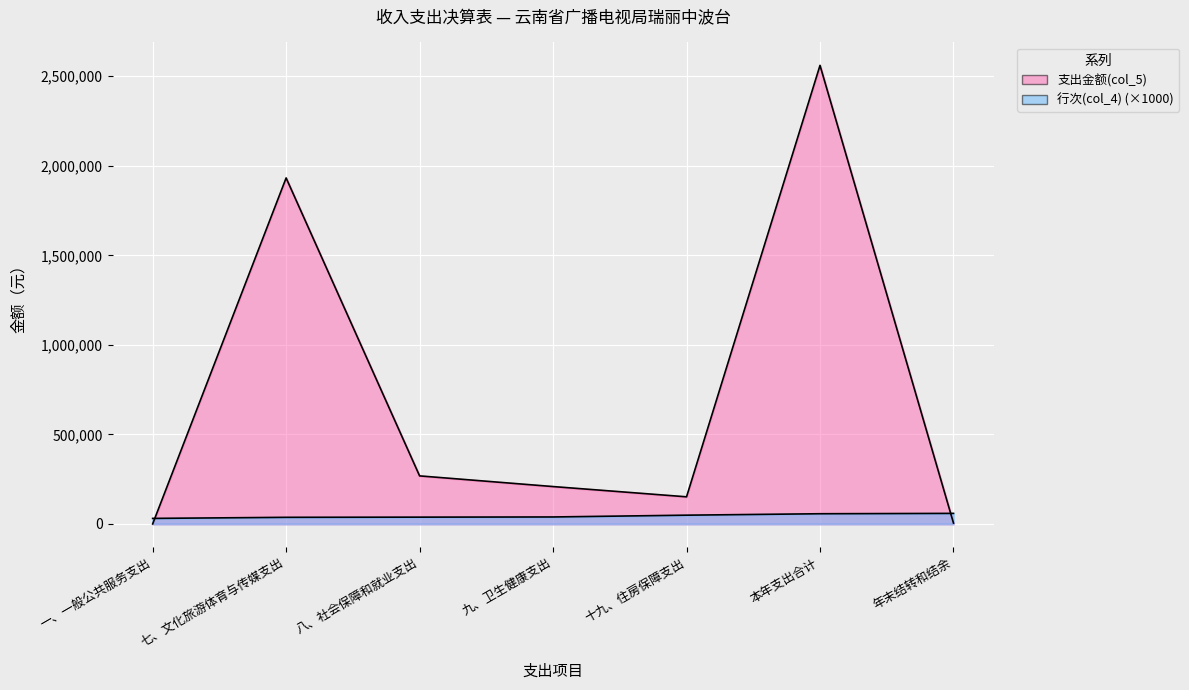

What is the value of the 支出金额(col_5) point at the 4th from the left?

208769.3